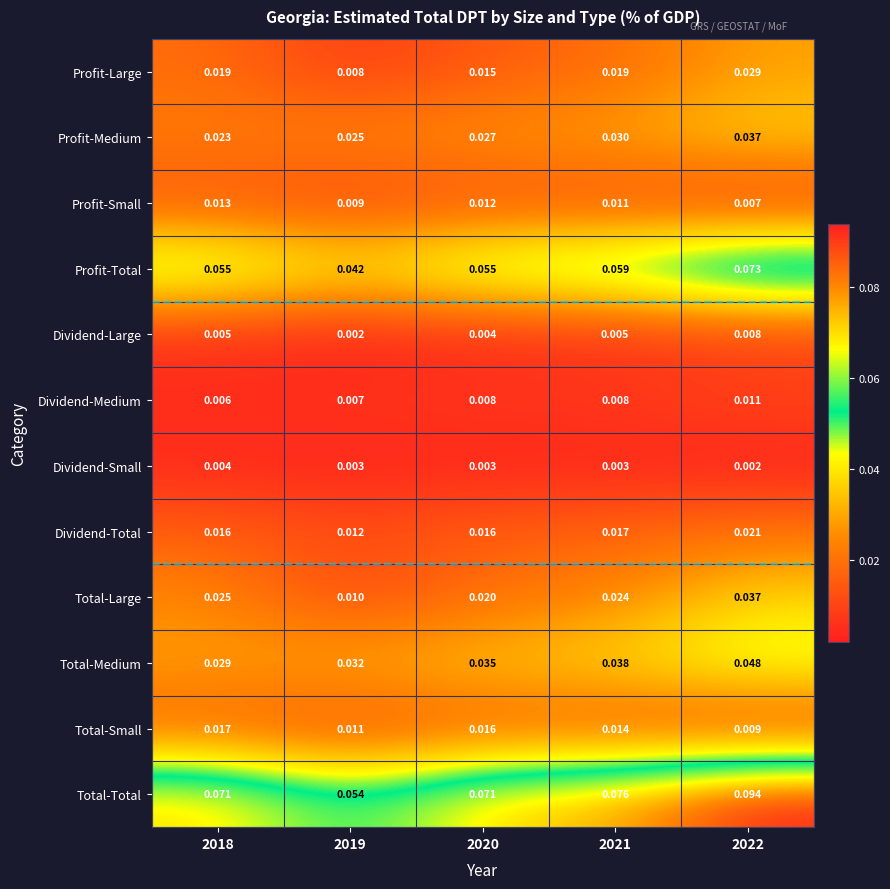

Which series has the largest total across all categories?

Total-Total